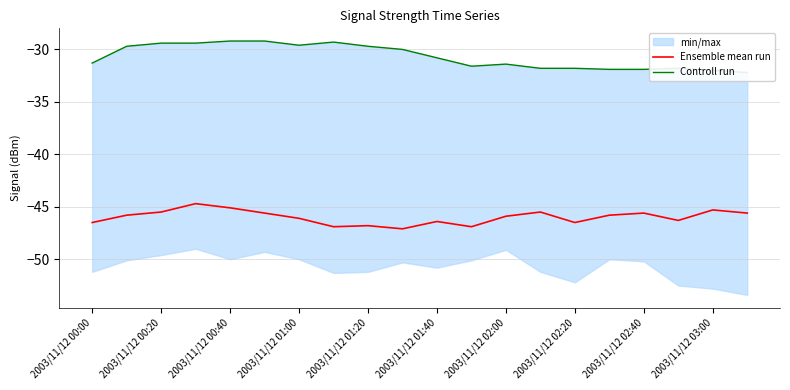

True or false: Ensemble mean run has a value of -80.1 at 2003/11/12 01:40.

False